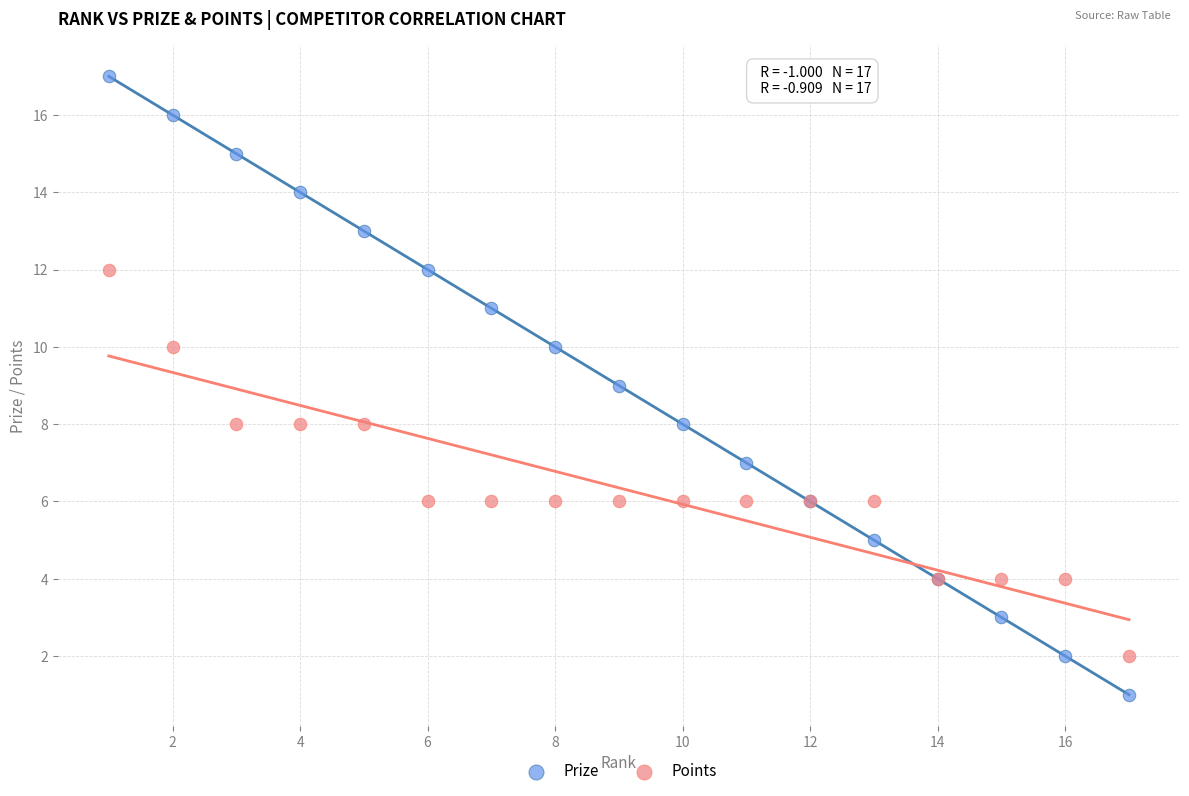

What are all the series names shown in the legend?

Prize, Points